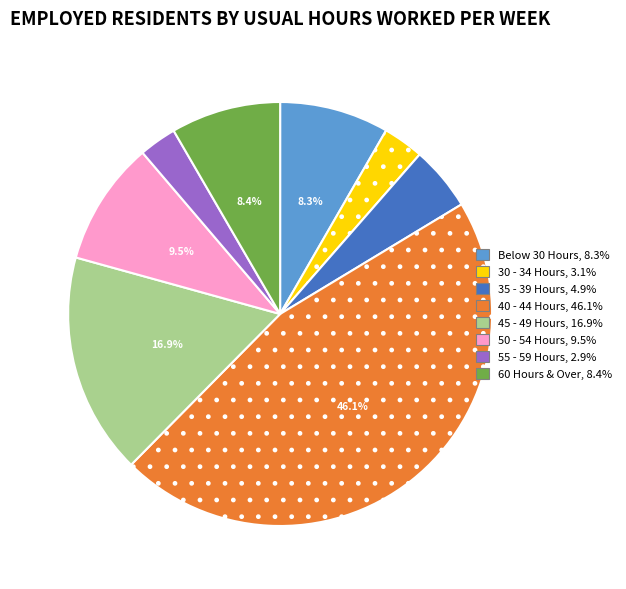

Between 55 - 59 Hours and 60 Hours & Over, which is larger?

60 Hours & Over